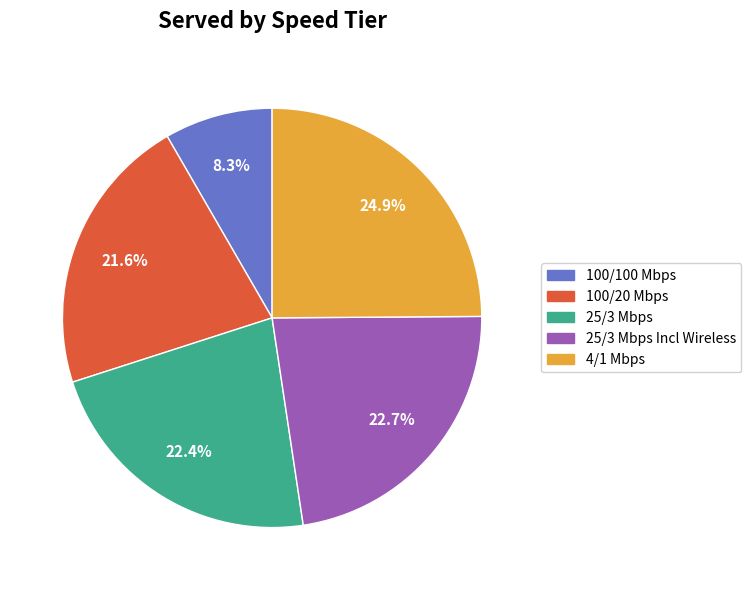

Is there a majority slice in this chart?

No